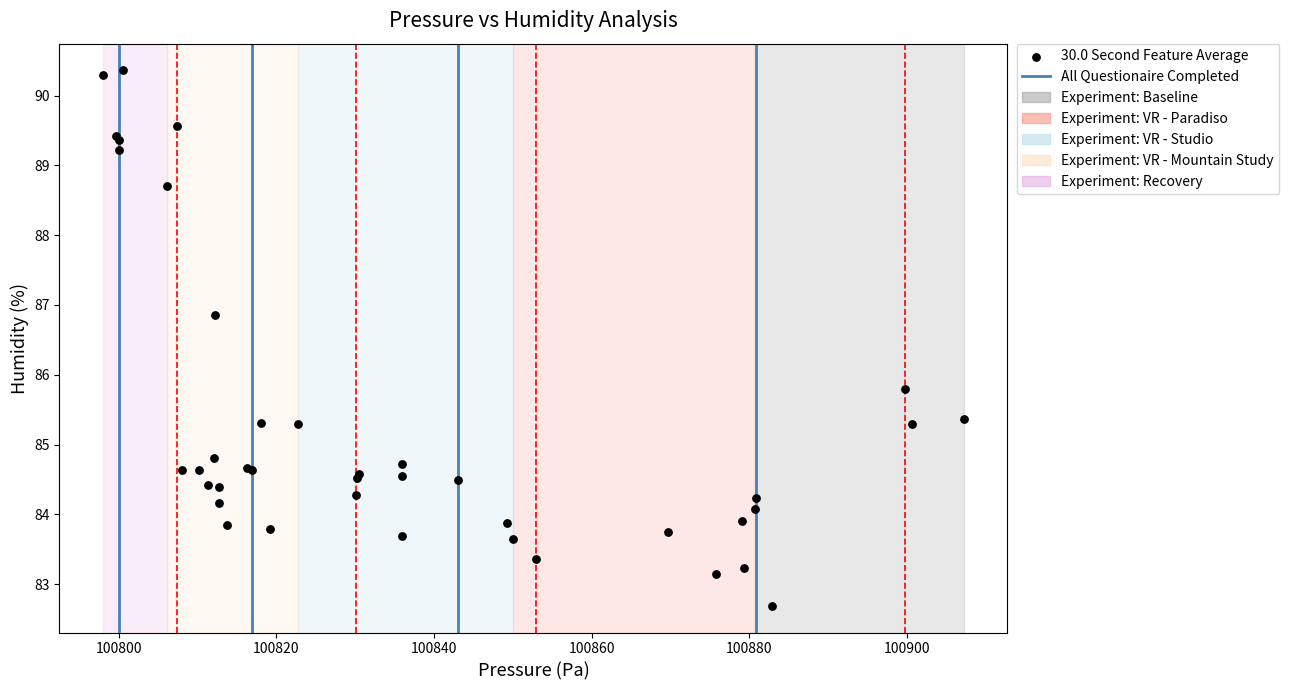

What Y value in the scatter plot is closest to 86?

85.8